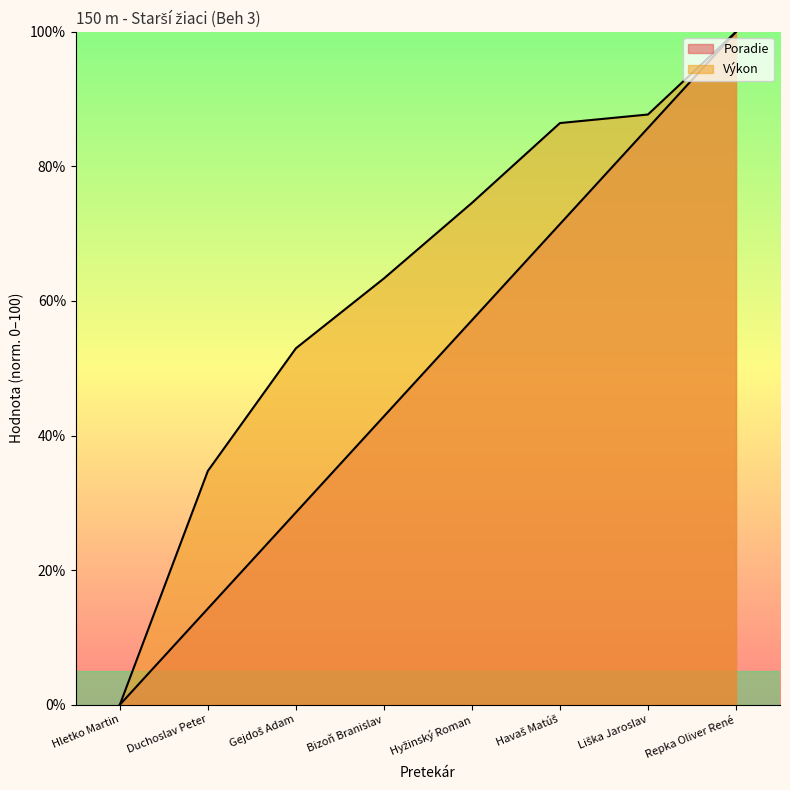

Reading left to right, what are all the values shown in this chart?

Poradie: Hletko Martin=0.0	Duchoslav Peter=14.3	Gejdoš Adam=28.6	Bizoň Branislav=42.9	Hyžinský Roman=57.1	Havaš Matúš=71.4	Liška Jaroslav=85.7	Repka Oliver René=100.0
Výkon: Hletko Martin=0.0	Duchoslav Peter=34.7	Gejdoš Adam=53.0	Bizoň Branislav=63.3	Hyžinský Roman=74.6	Havaš Matúš=86.4	Liška Jaroslav=87.7	Repka Oliver René=100.0